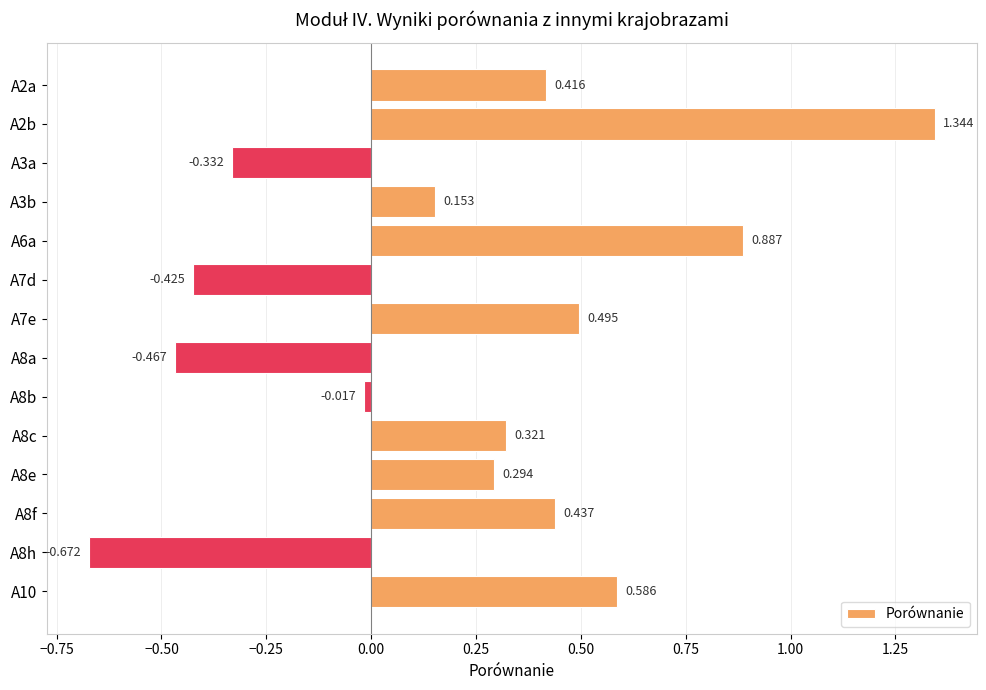

How many bars are there in total?

14